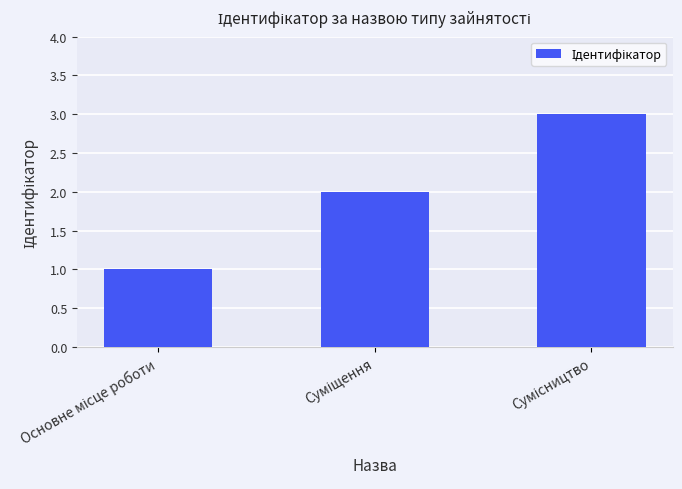

What is the greatest value displayed?

3